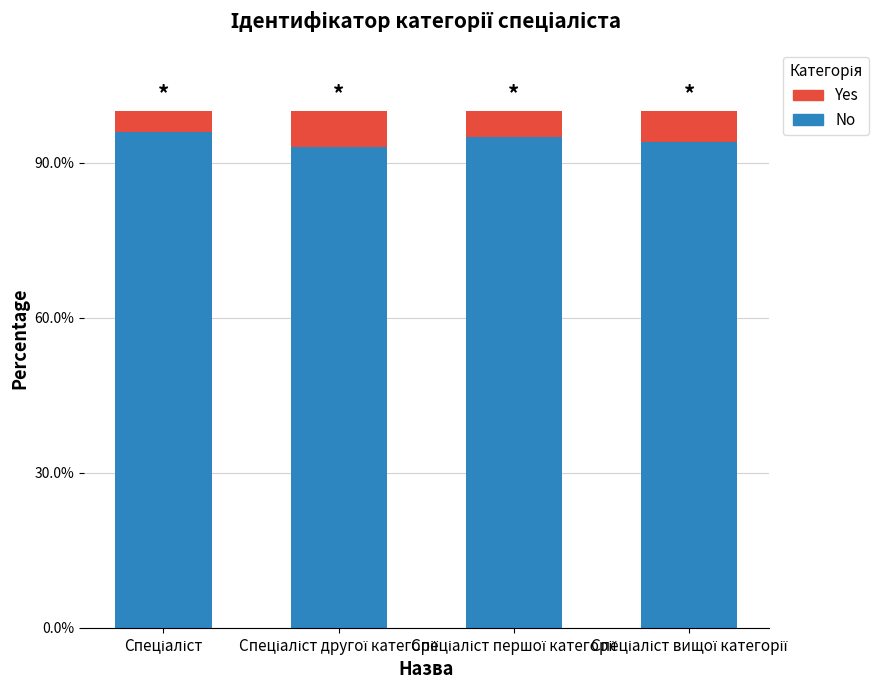

What is the label of the 2nd bar from the left?

Спеціаліст другої категорії